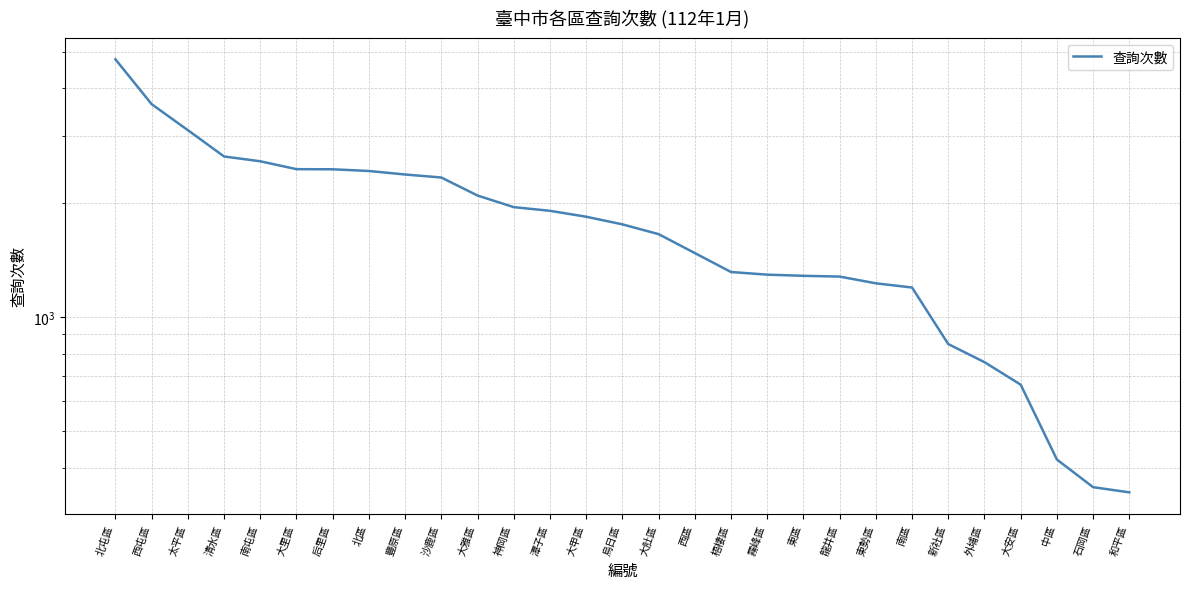

Which category has the highest value across all series?

北屯區